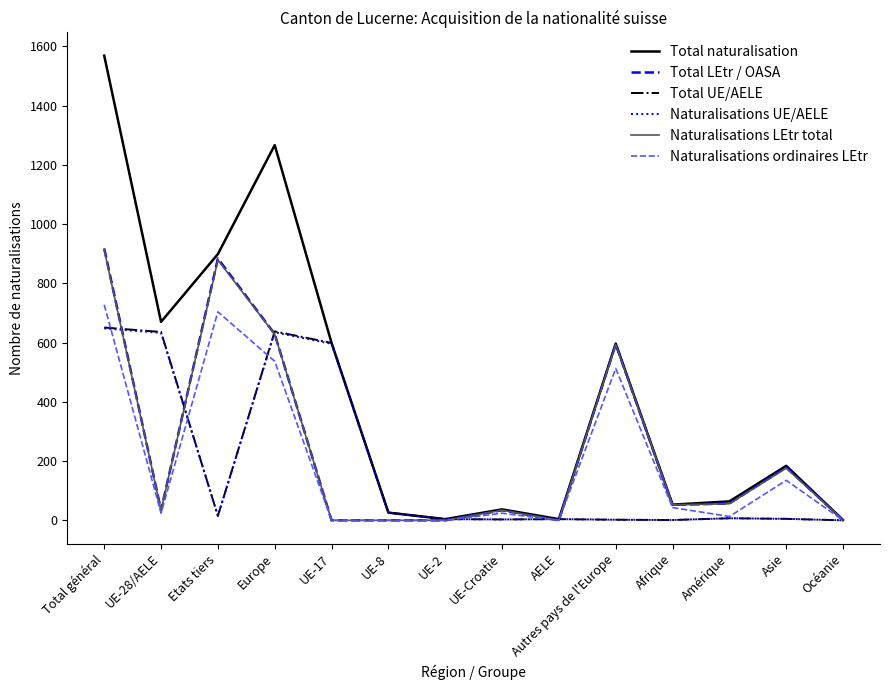

What is the difference between the second highest and minimum values in the Naturalisations LEtr total series?

879